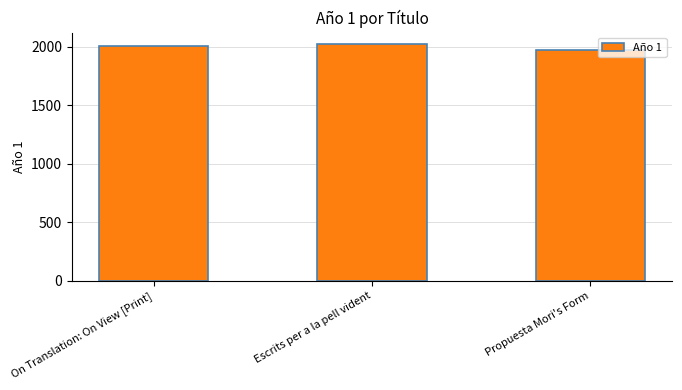

What is the difference between the values at Escrits per a la pell vident and Propuesta Mori's Form?

48